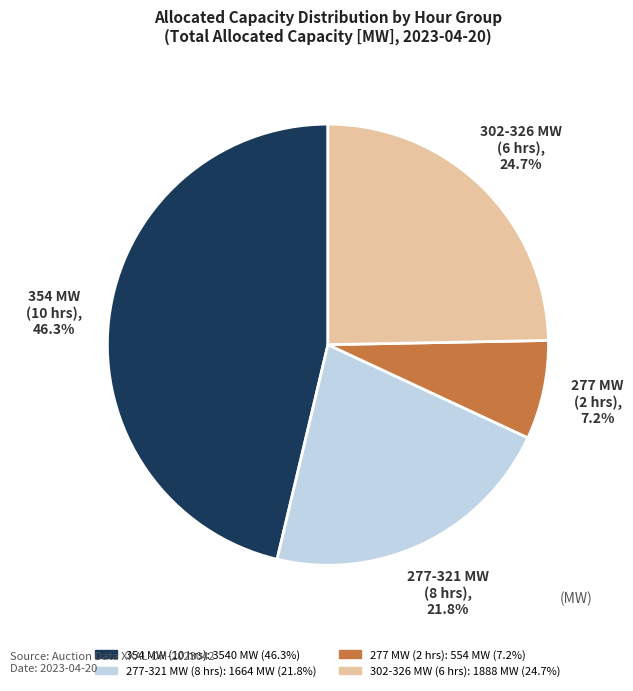

Does any single category account for the majority?

No